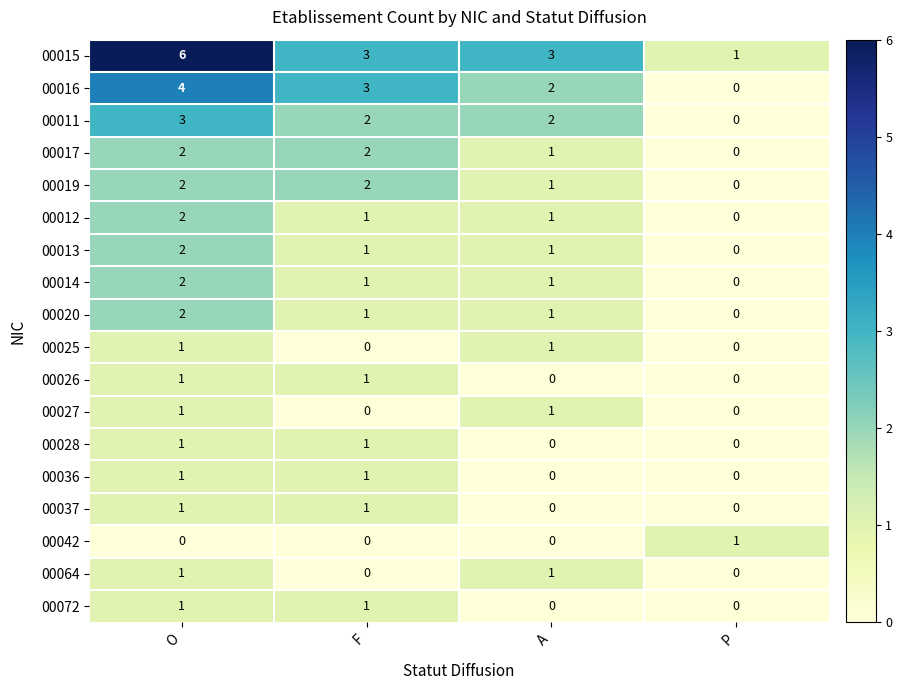

At which category is the sum across all series the highest?

O